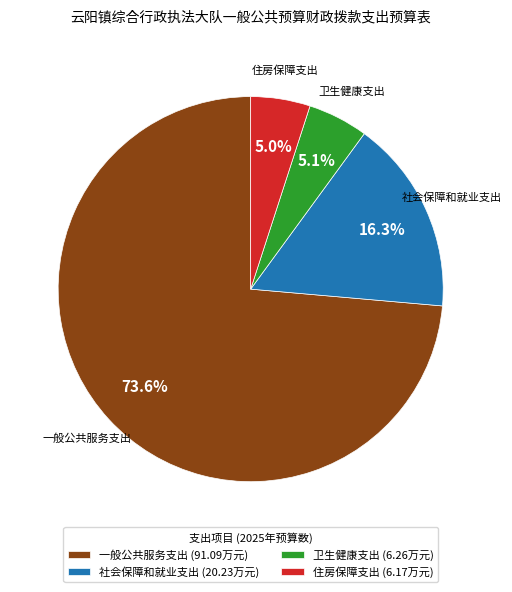

The 卫生健康支出 slice represents 5% of the pie. True or false?

True